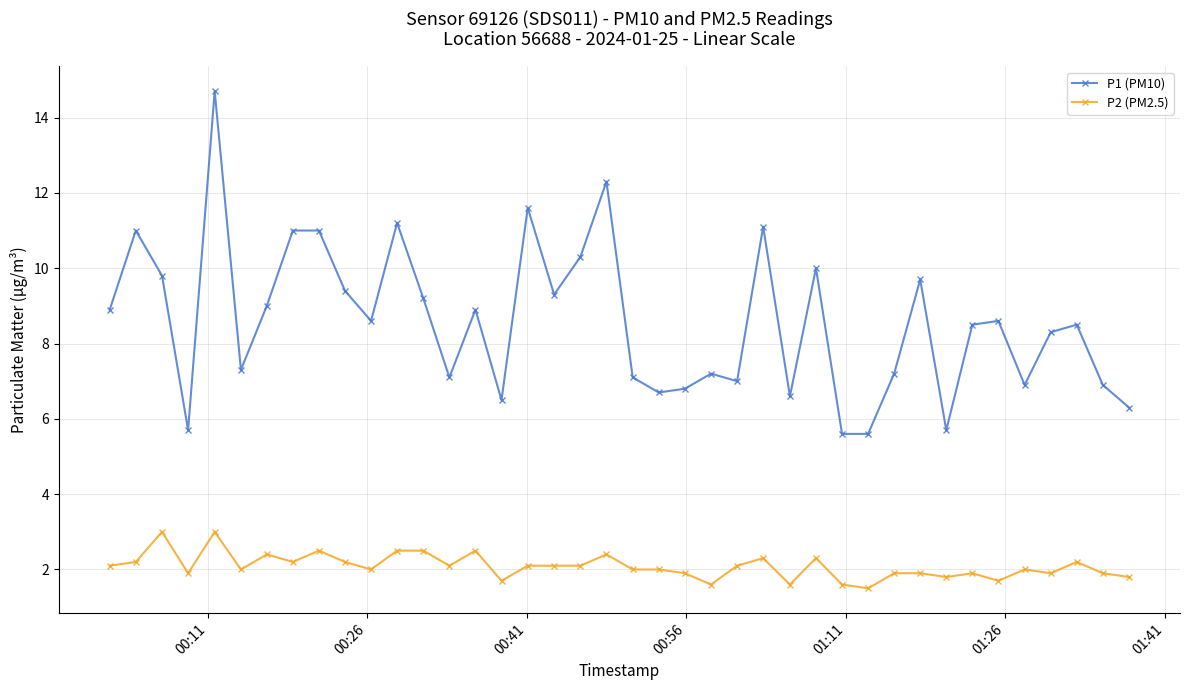

What is the value of the P1 (PM10) point at the 34th from the left?

8.5